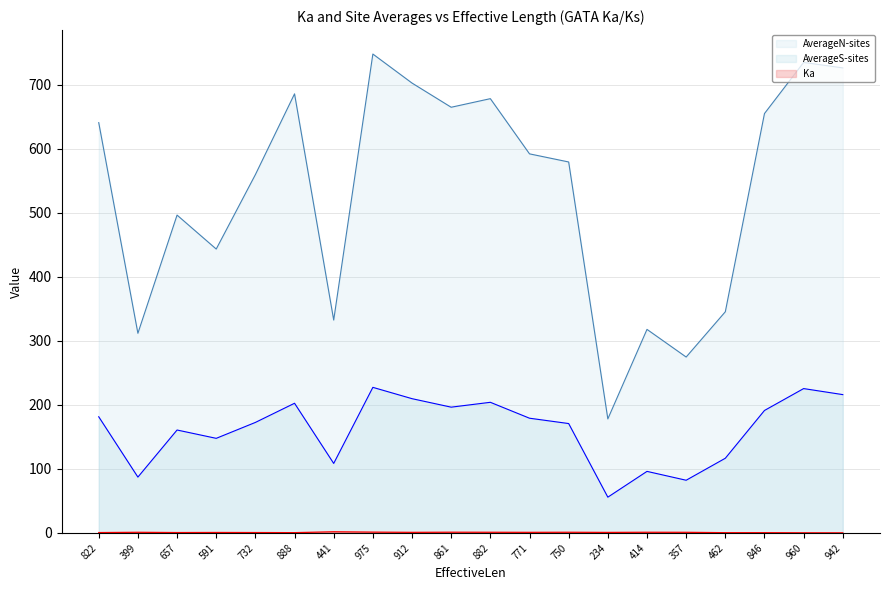

What is the highest value of the AverageS-sites series?

227.3